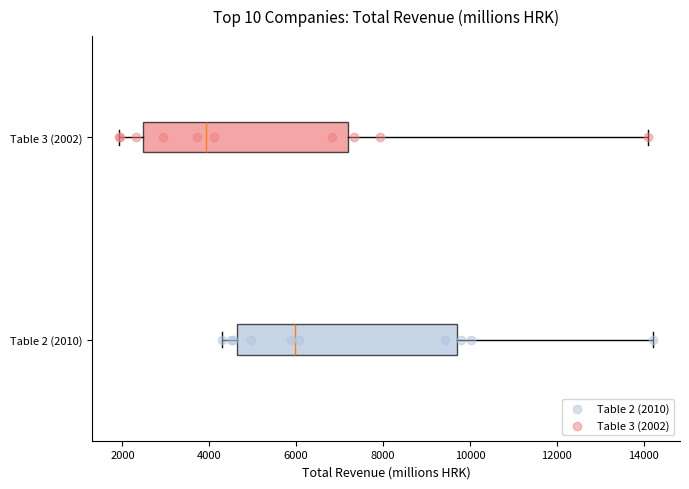

Which box has the furthest to the left median line?

Table 3 (2002)